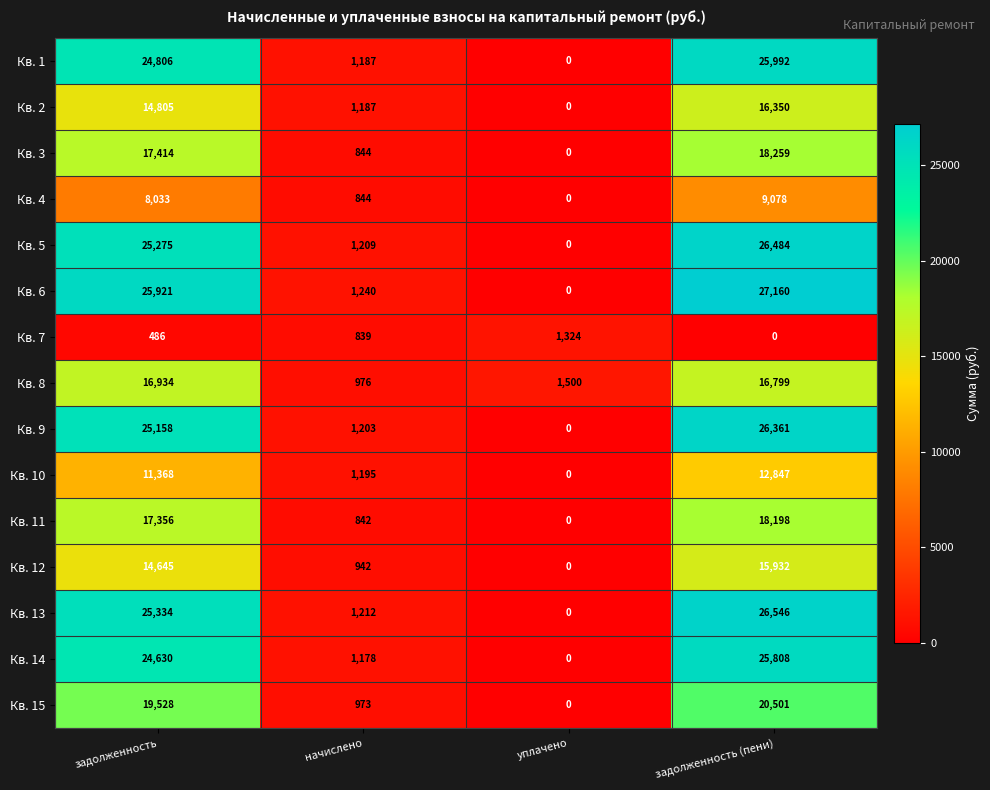

What is the difference between the Кв. 9 values at уплачено and задолженность (пени)?

26361